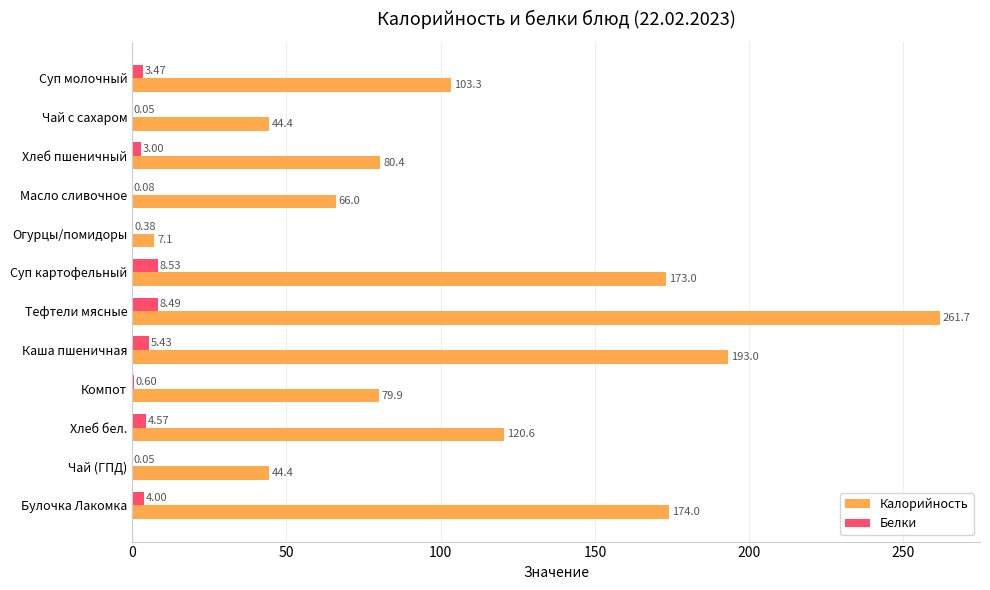

At which category is the sum across all series the highest?

Тефтели мясные